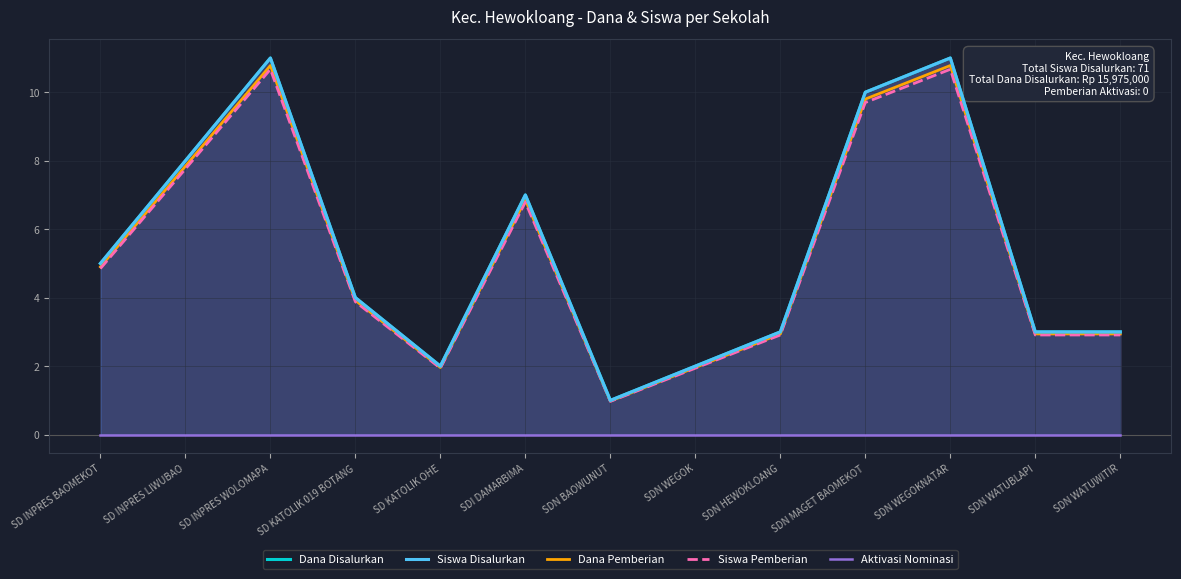

What value does the Dana Pemberian series have at SDN WATUBLAPI?

2.9